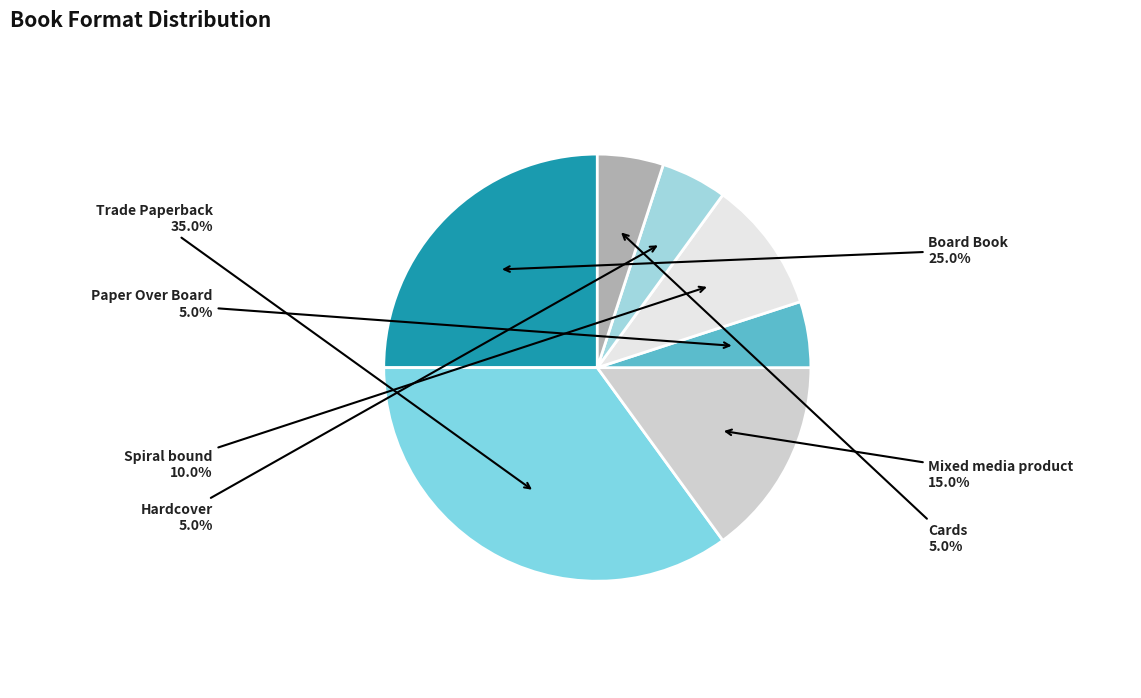

Is the sum of Cards and Paper Over Board greater than half?

No